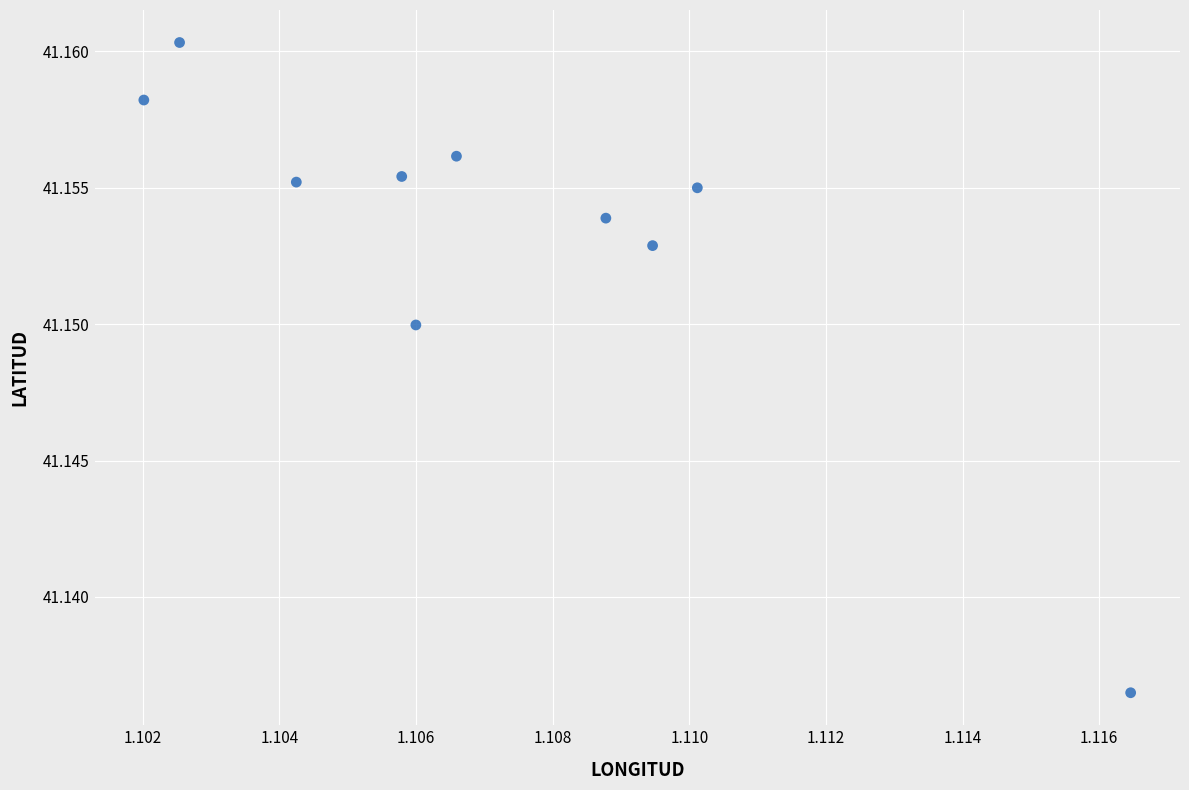

What is the average X value?

1.1